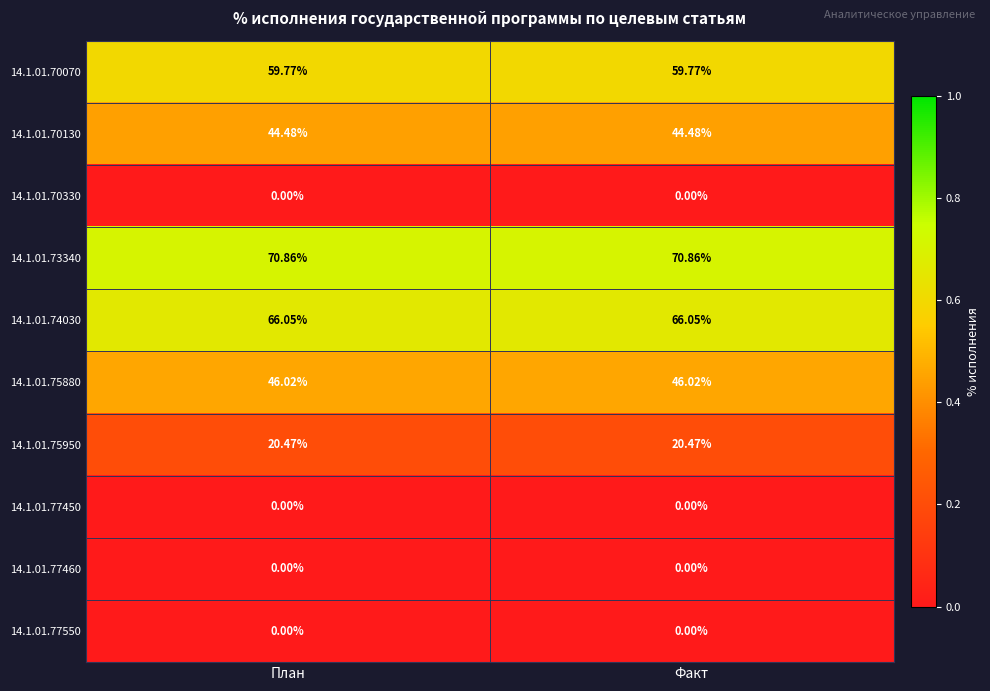

Is the value of 14.1.01.77550 at Факт greater than the value of 14.1.01.75880 at План?

No